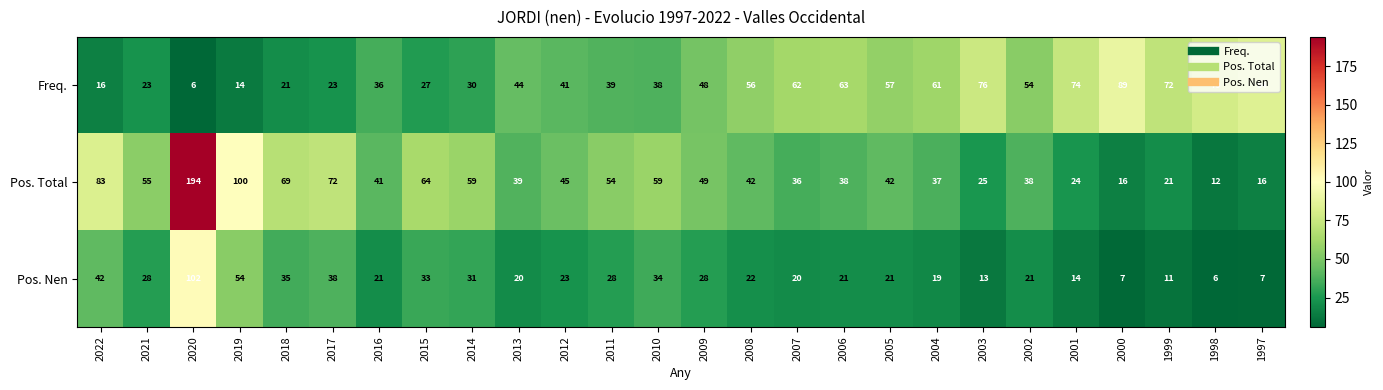

Which series has the largest range (max minus min)?

Pos. Total